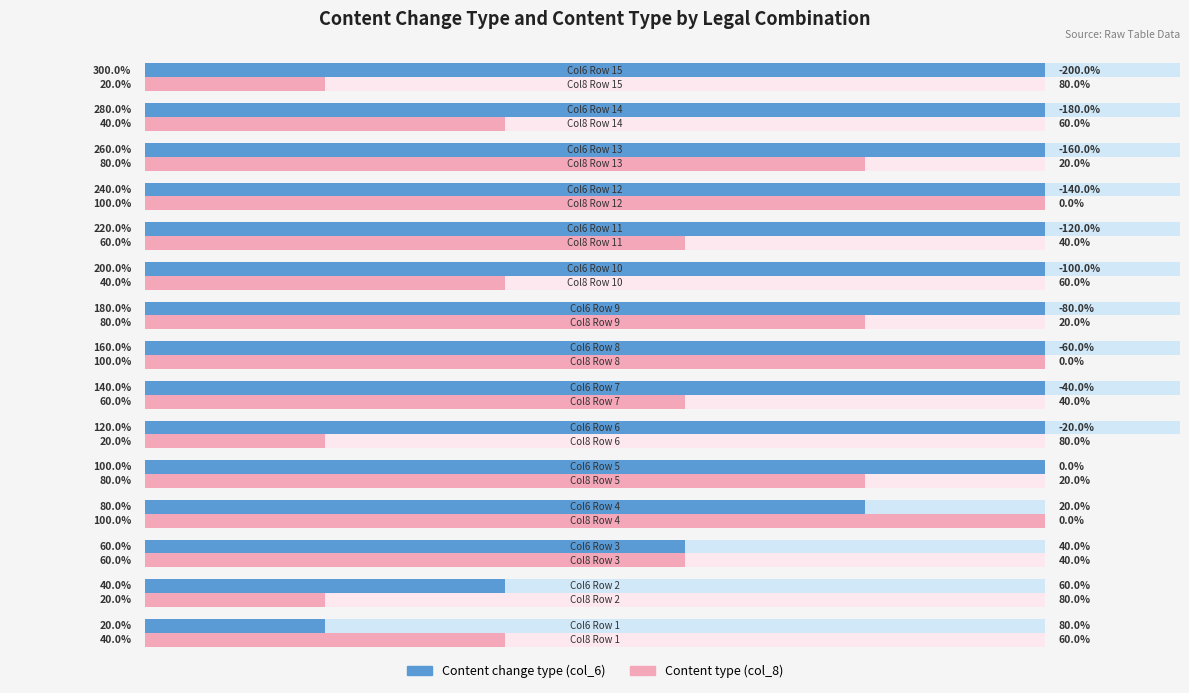

What is the difference between the maximum and second lowest values in the Content type (col_8) series?

80.0